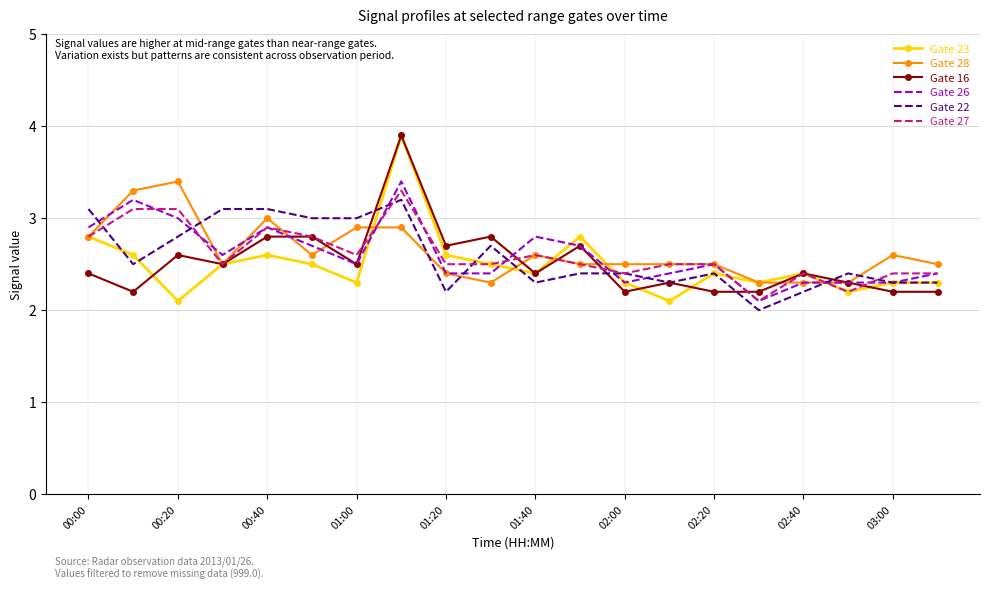

What is the minimum value for Gate 26?

2.1